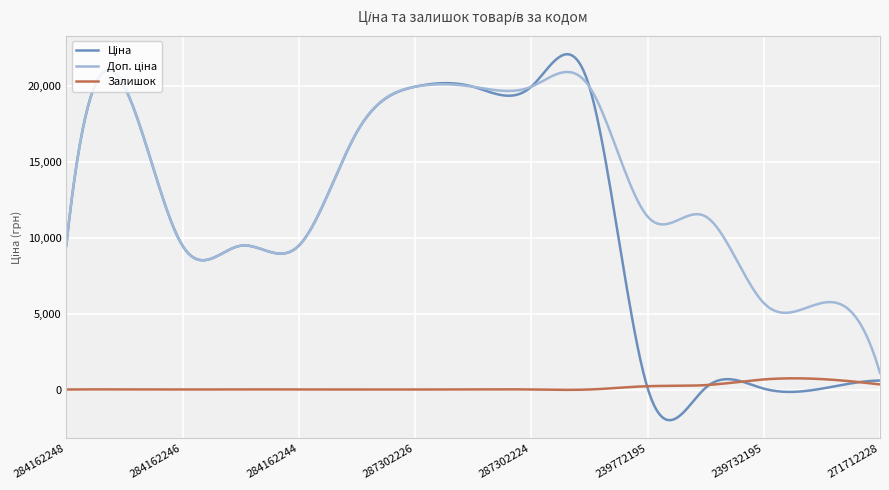

Does the chart have visible grid lines?

Yes